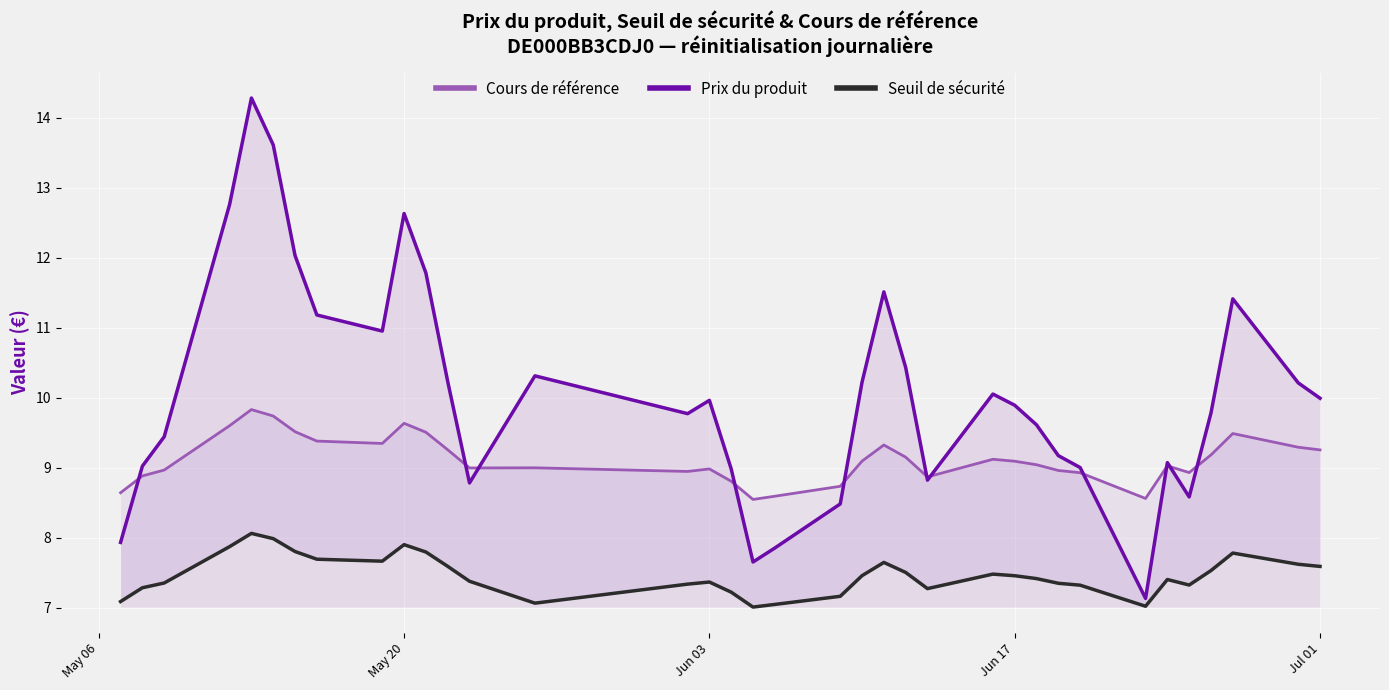

Does the chart display data point markers on the line(s)?

No